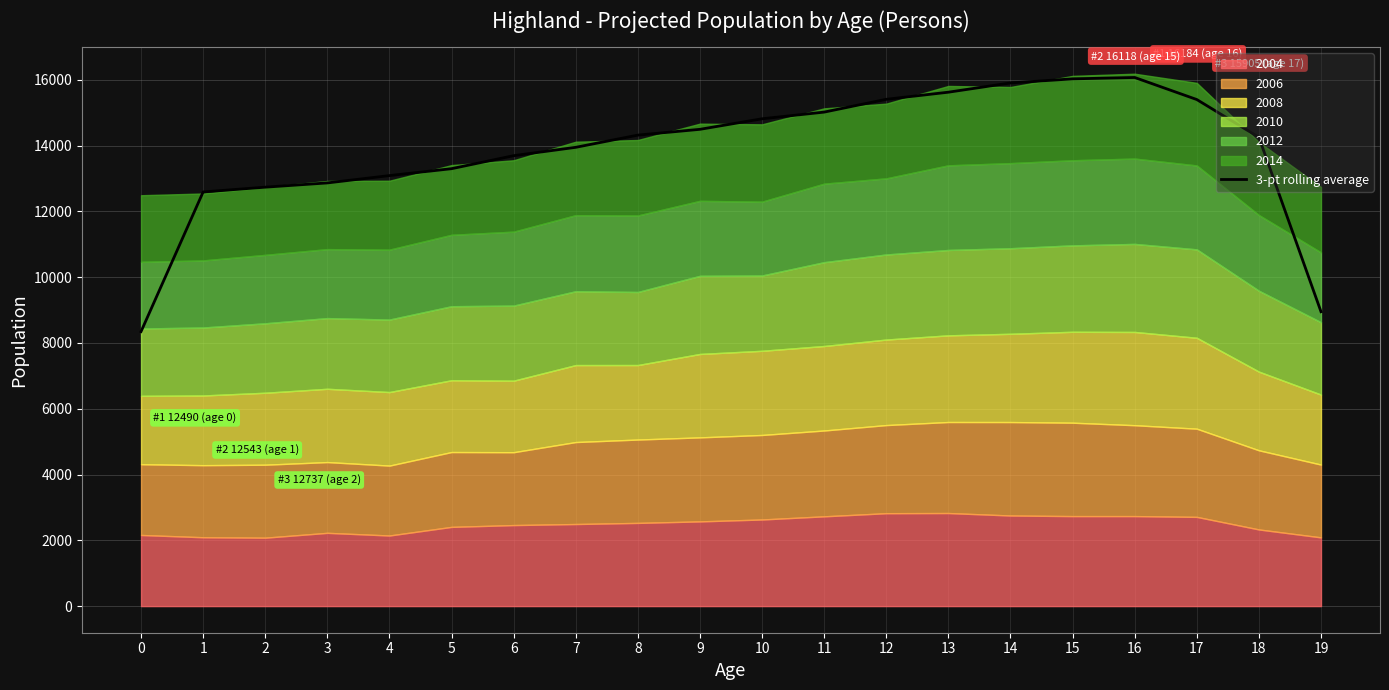

Approximately how many times larger is the value at 17 compared to 6?

1.1